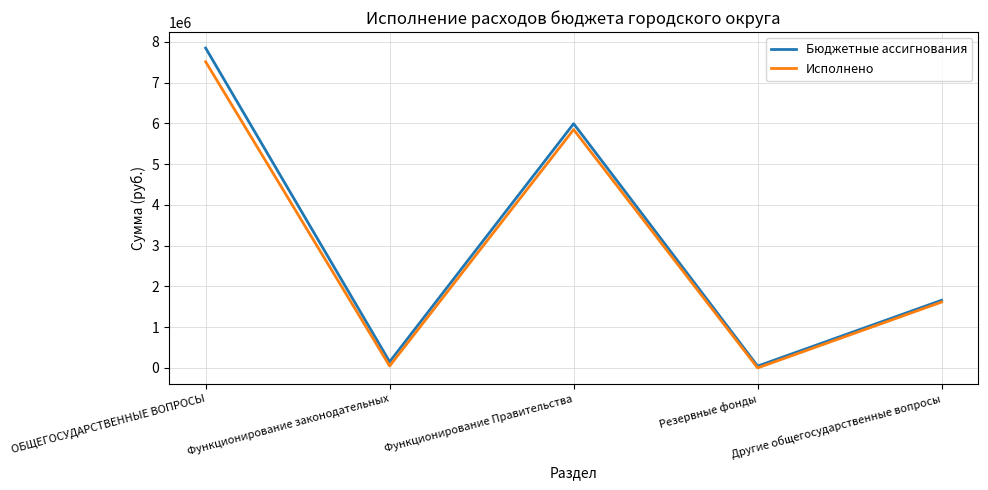

Which series has the largest range (max minus min)?

Бюджетные ассигнования